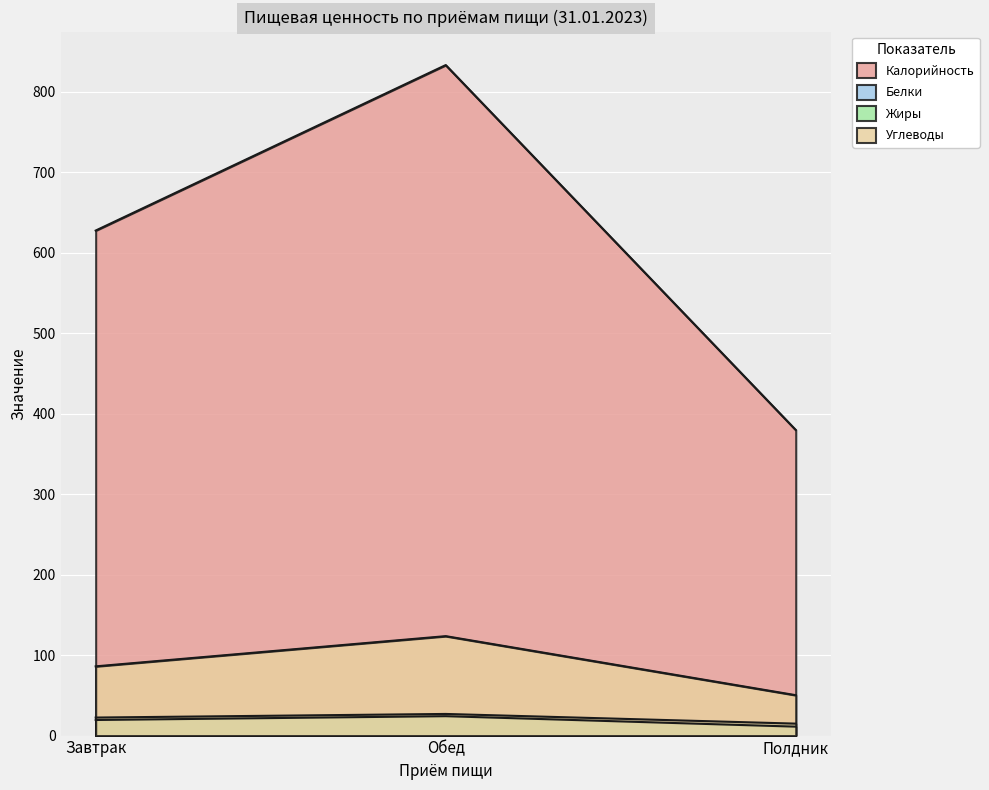

At Завтрак, list the series in order from largest to smallest.

Калорийность, Углеводы, Жиры, Белки